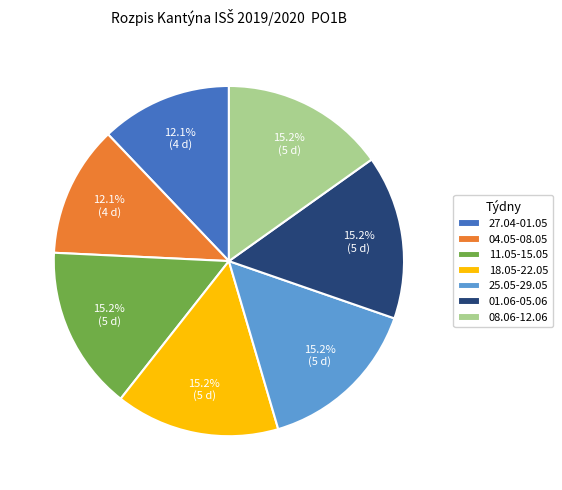

Does any single category account for the majority?

No